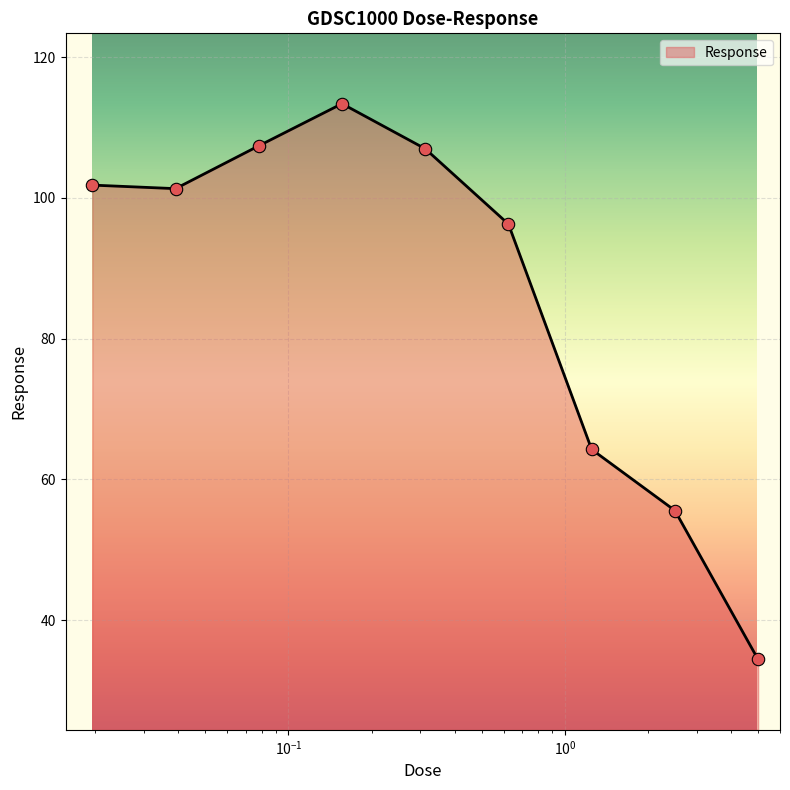

What is the maximum value shown in the chart?

113.4